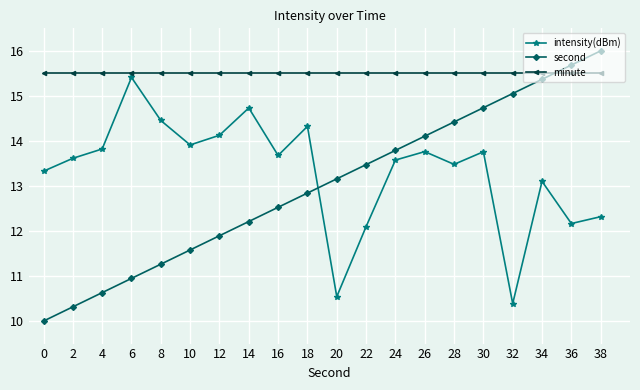

What are all the series names shown in the legend?

intensity(dBm), second, minute